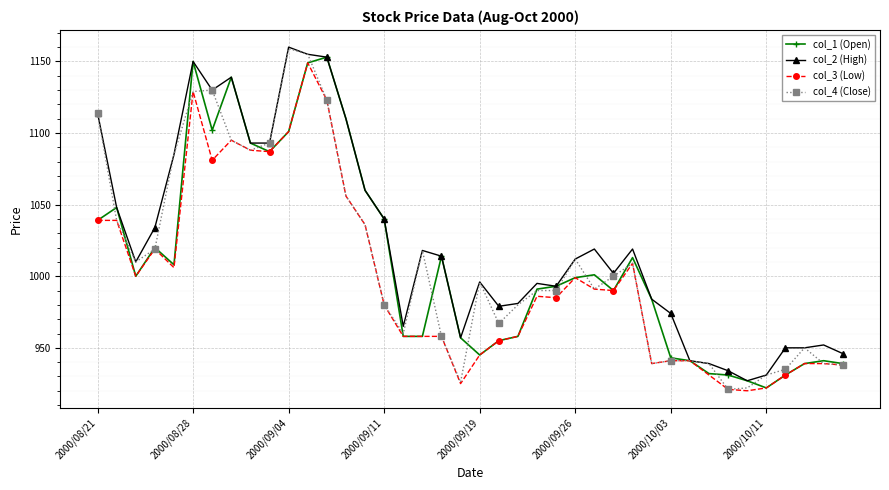

True or false: col_3 (Low) has more than 1 interior local peaks.

True